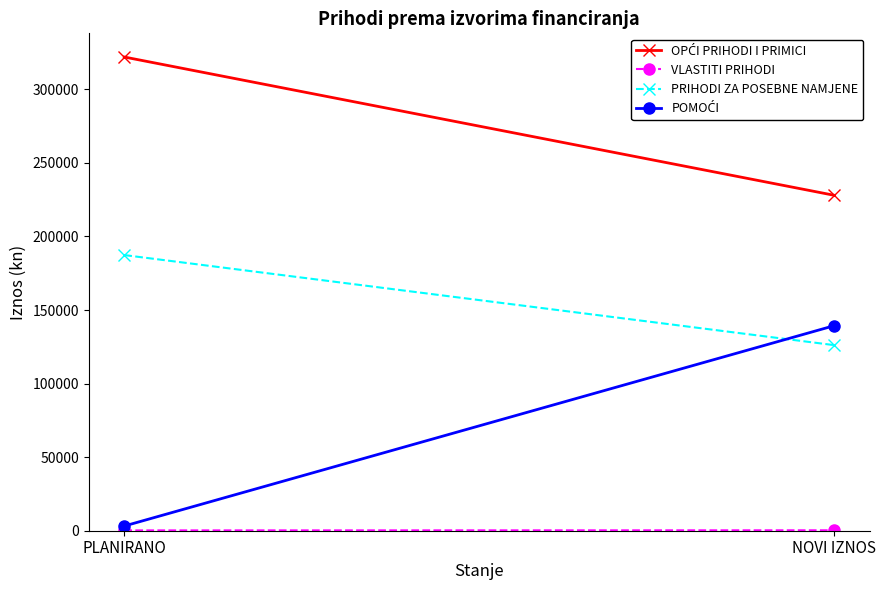

Which series changed the most between PLANIRANO and NOVI IZNOS?

POMOĆI